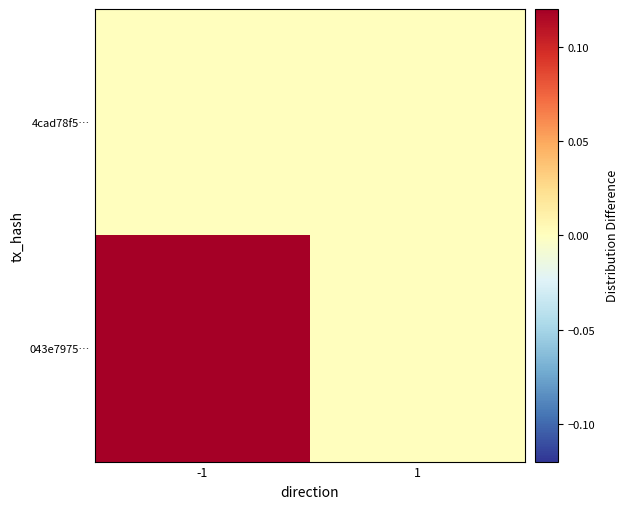

Which label corresponds to the largest value in the chart?

-1